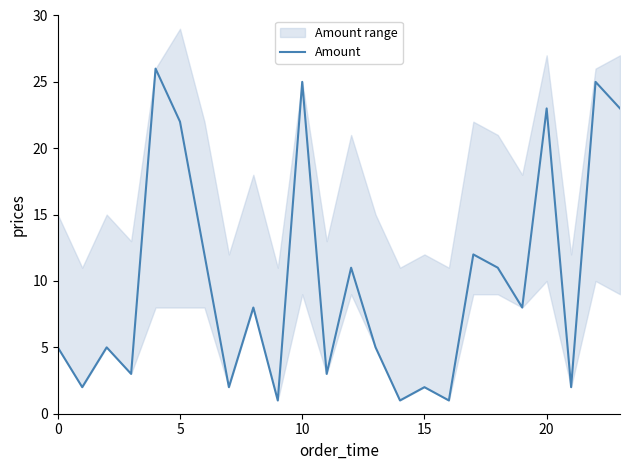

What is the difference between the values at 16 and 0?

4